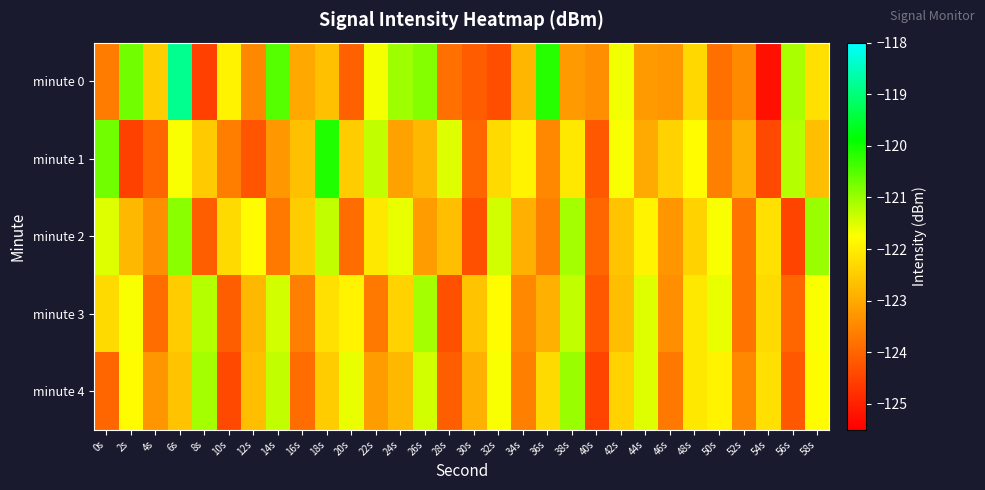

Which series has the largest total across all categories?

minute 0